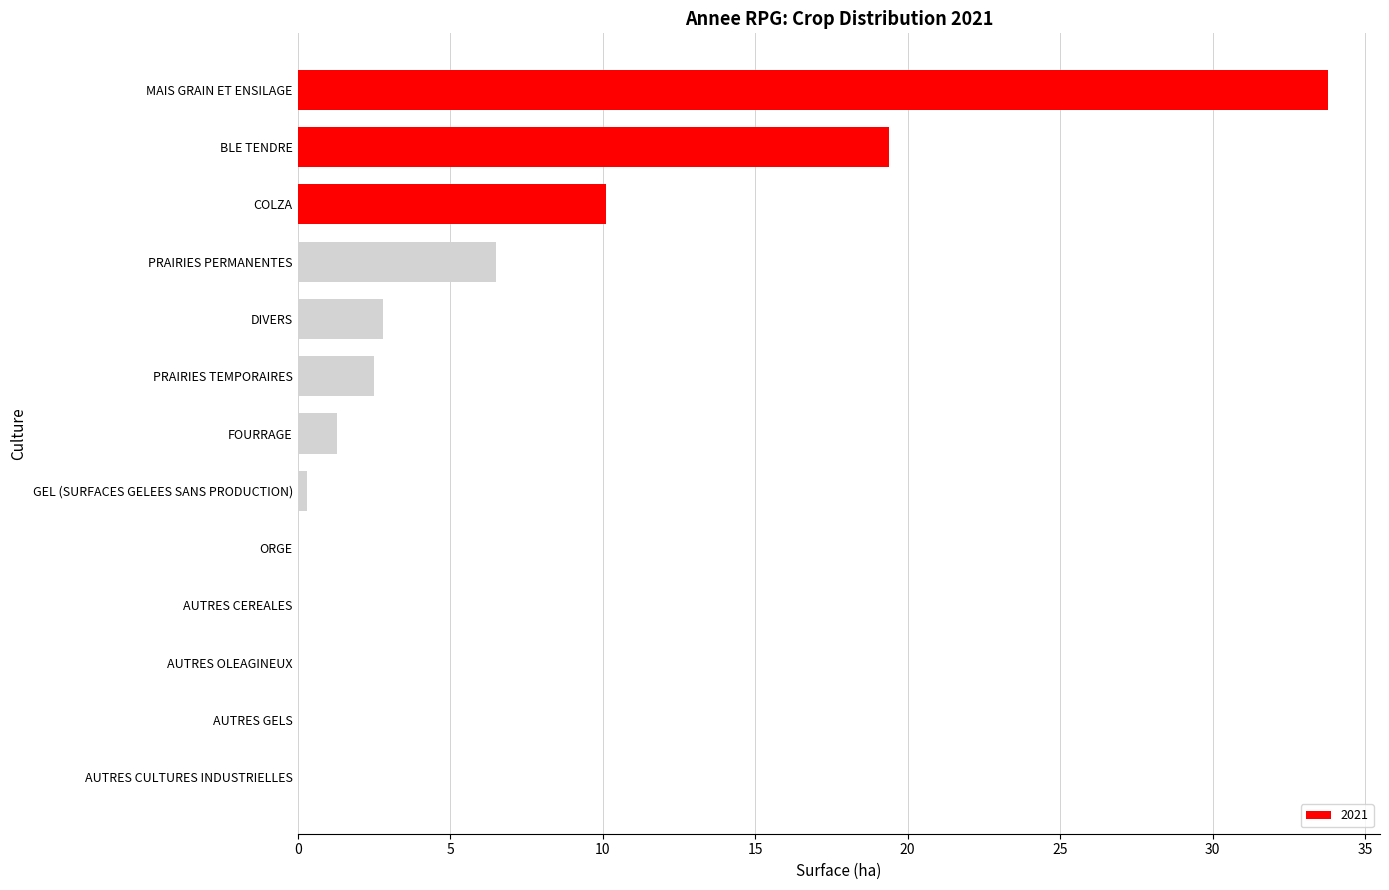

True or false: the data shows 0.0 at ORGE.

True